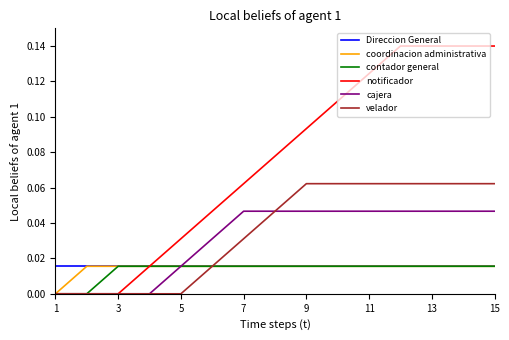

Which series has the largest total across all categories?

notificador